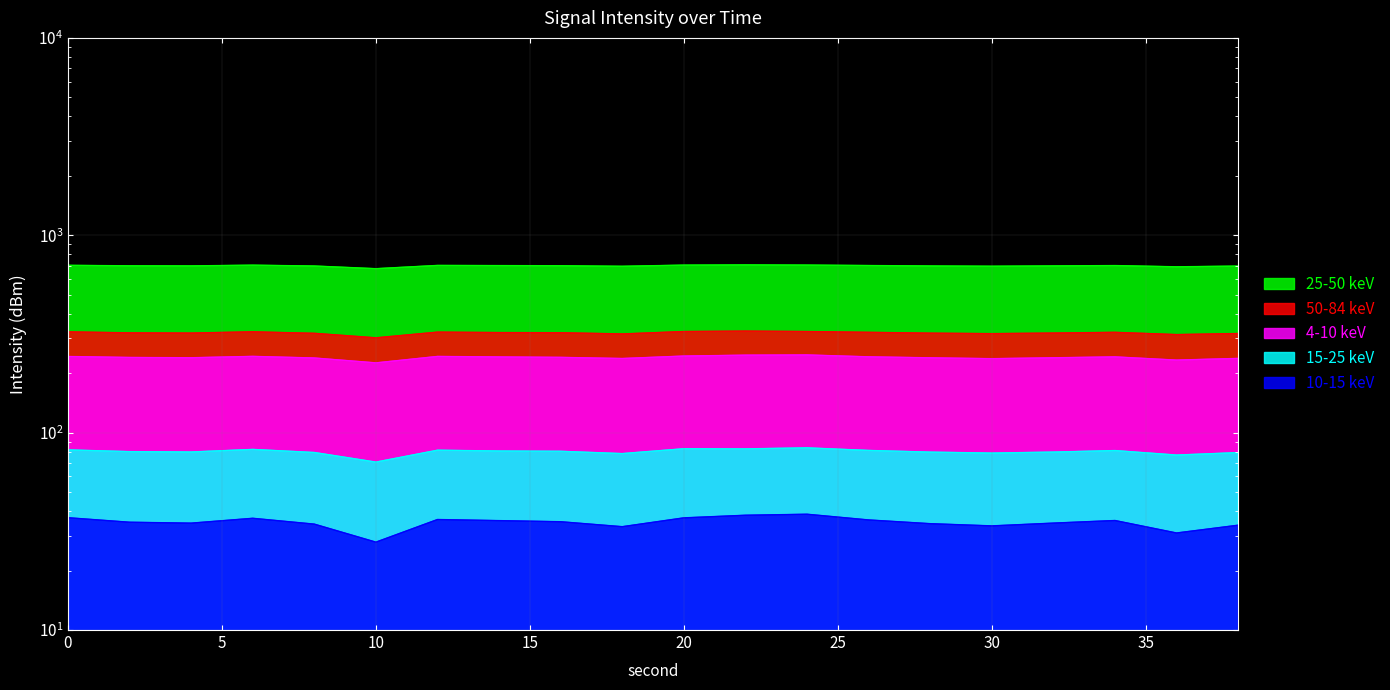

The value of intensity_band1 at 20 is 82.9. True or false?

True